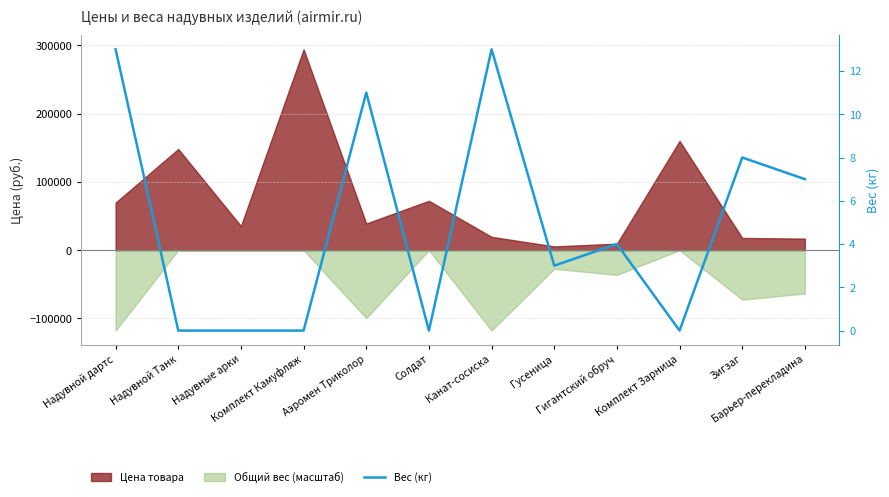

How many data points does each series have?

12